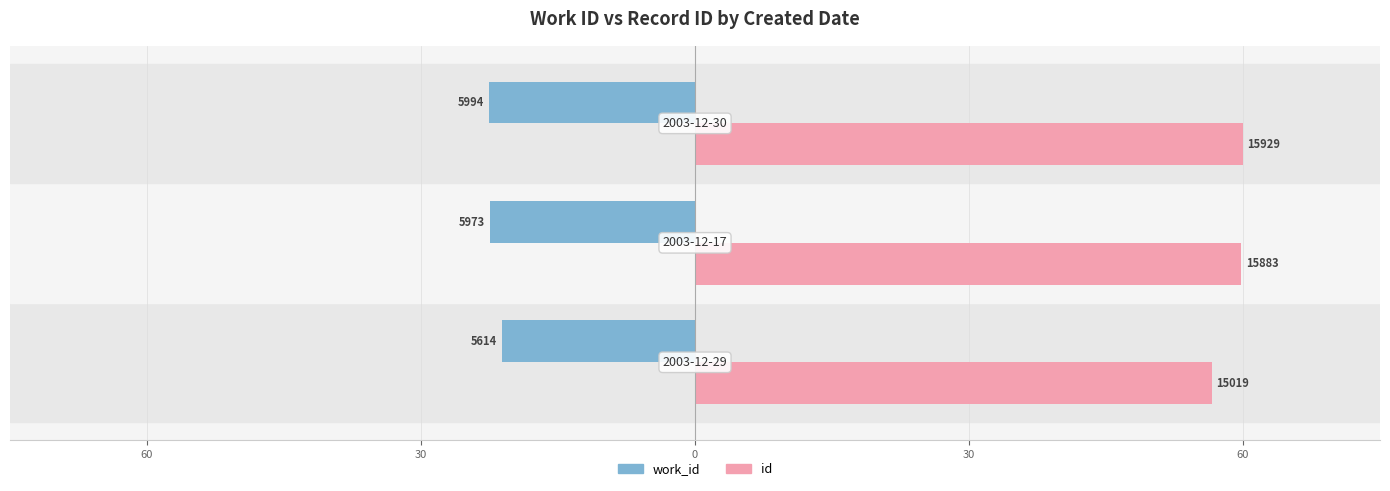

What is the average value of the work_id series?

-22.1